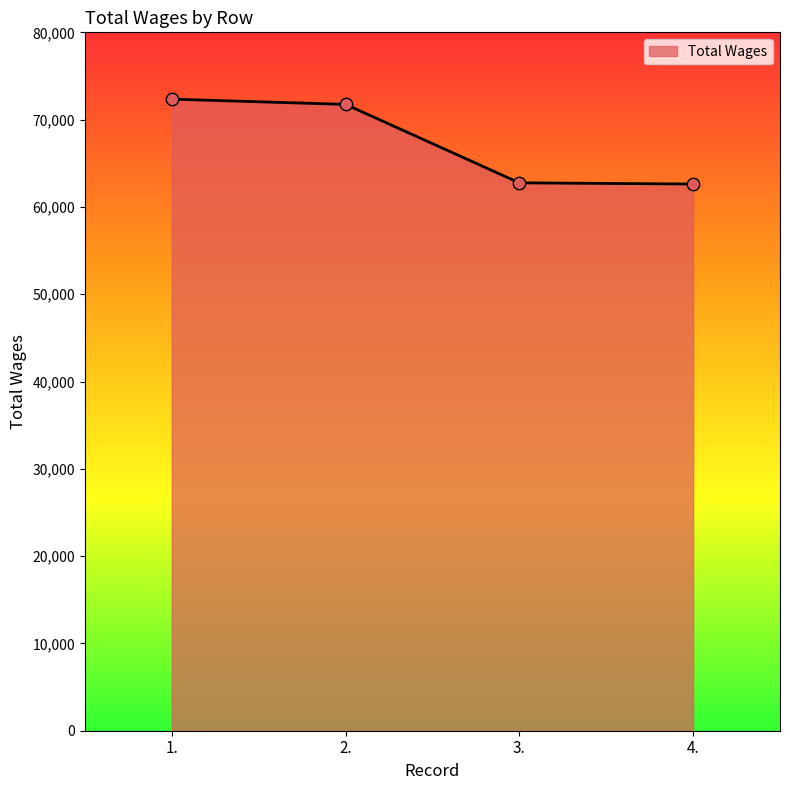

Approximately how many times larger is the value at 1. compared to 2.?

1.0